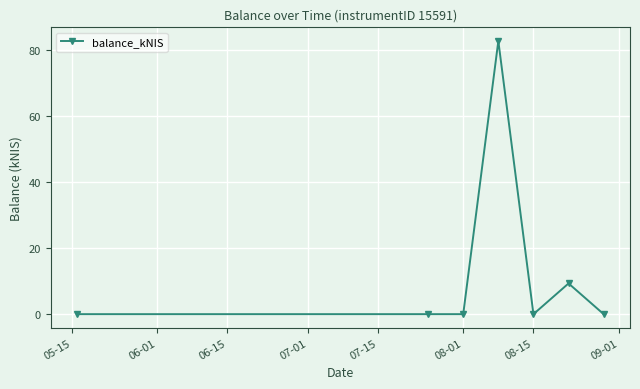

What is the maximum value shown in the chart?

82.7